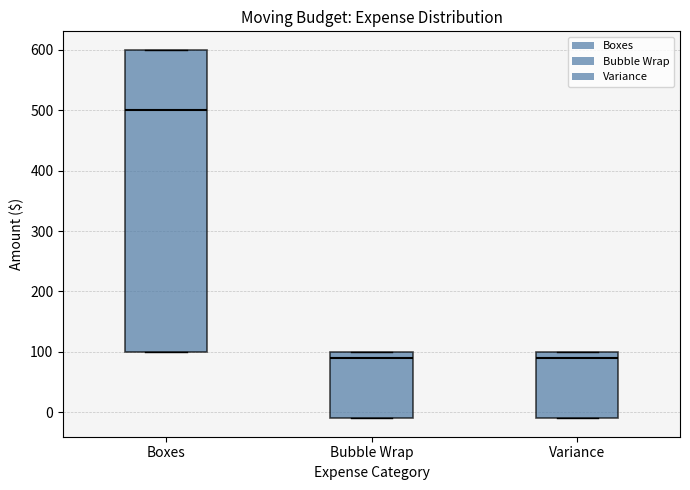

Reading left to right, transcribe this box plot: for each box, give where its median line is, the range the box spans, and where its two whiskers end, as read against the y-axis. The values are not printed on the chart, so give them approximately, as read against the axis.

Boxes: median 500, box 100 to 600, whiskers 100 to 600
Bubble Wrap: median 90, box -10 to 100, whiskers -10 to 100
Variance: median 90, box -10 to 100, whiskers -10 to 100